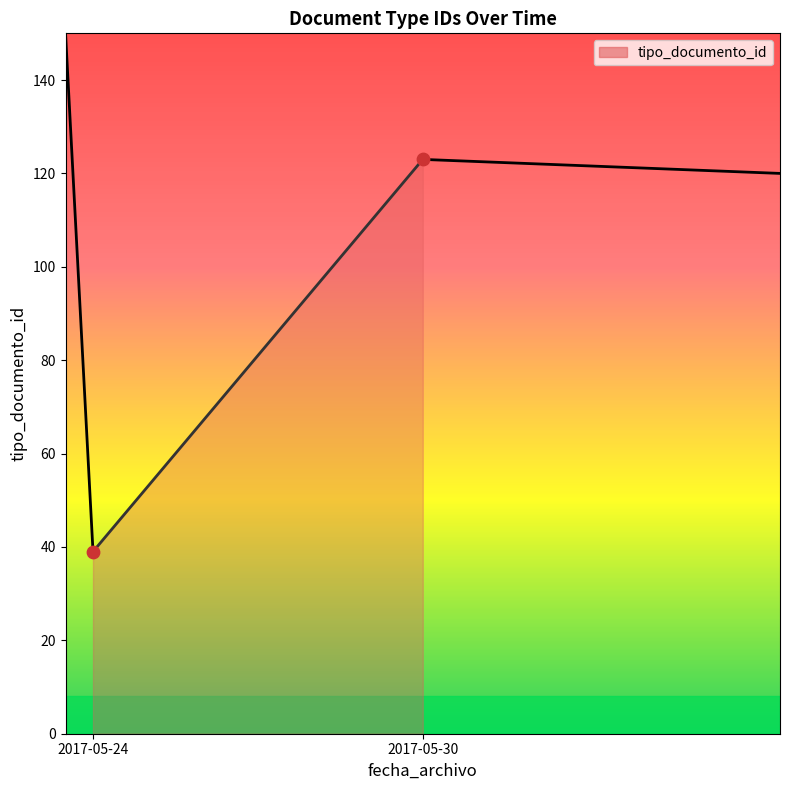

Approximately how many times larger is the value at 2017-05-24 compared to 2017-05-30?

0.3